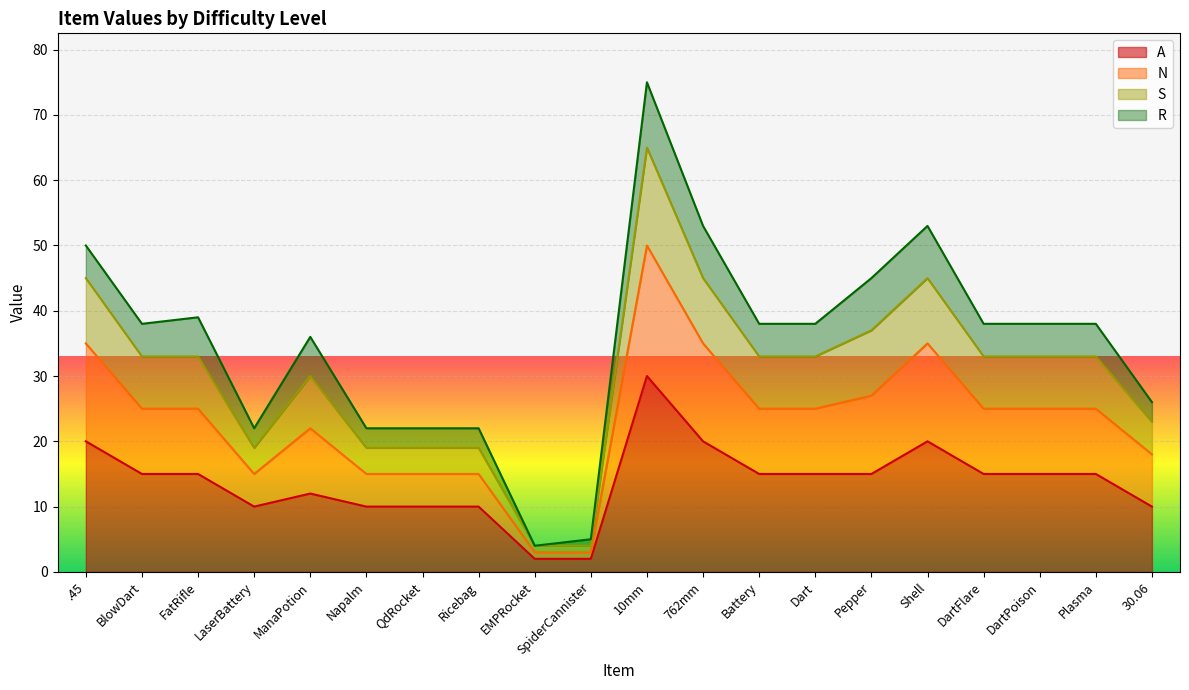

The A series shows 15 at DartPoison. True or false?

True